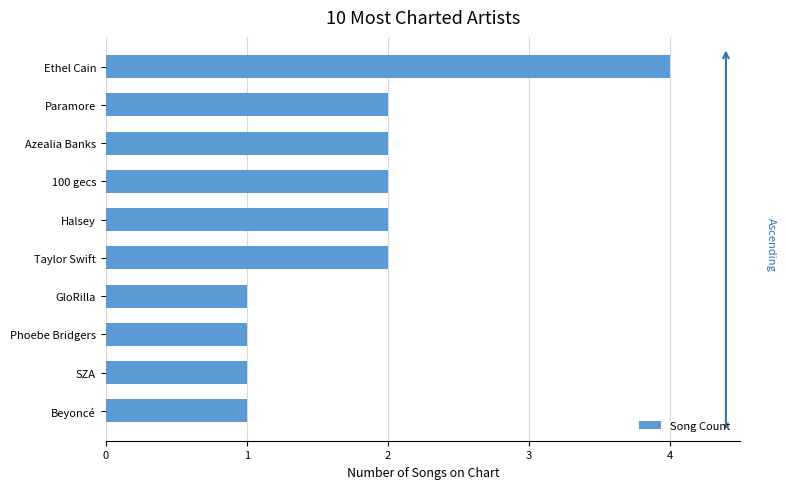

Is it true that the value at Ethel Cain is 6?

False